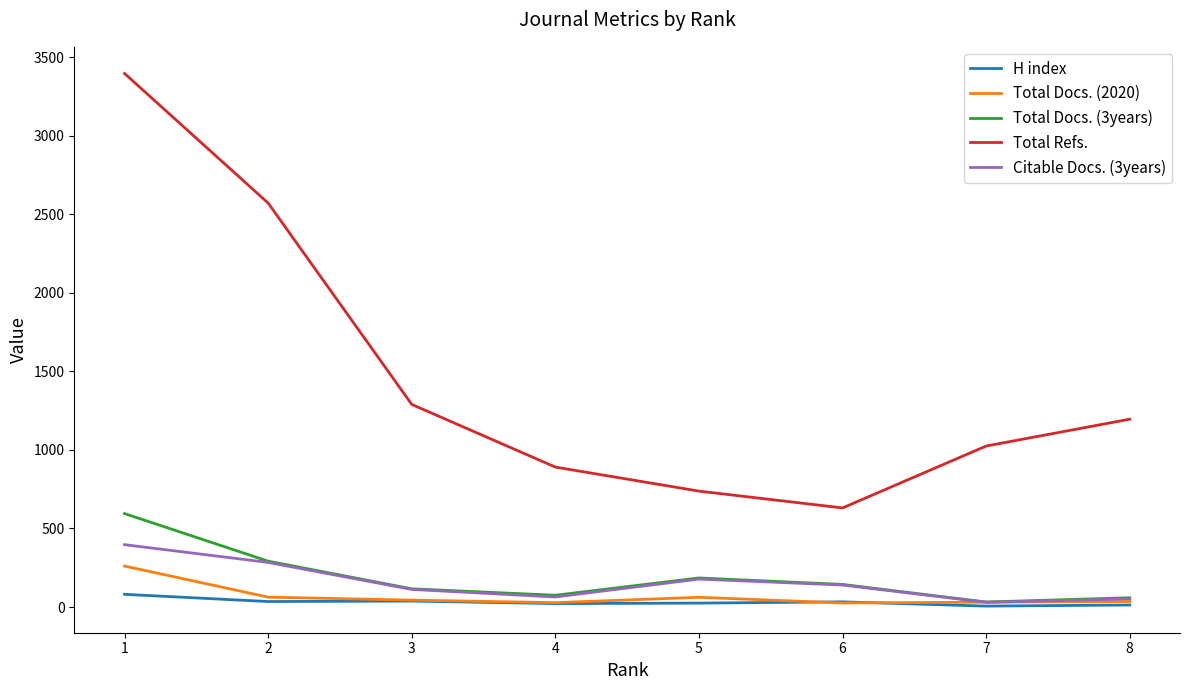

Which series has the largest total across all categories?

Total Refs.